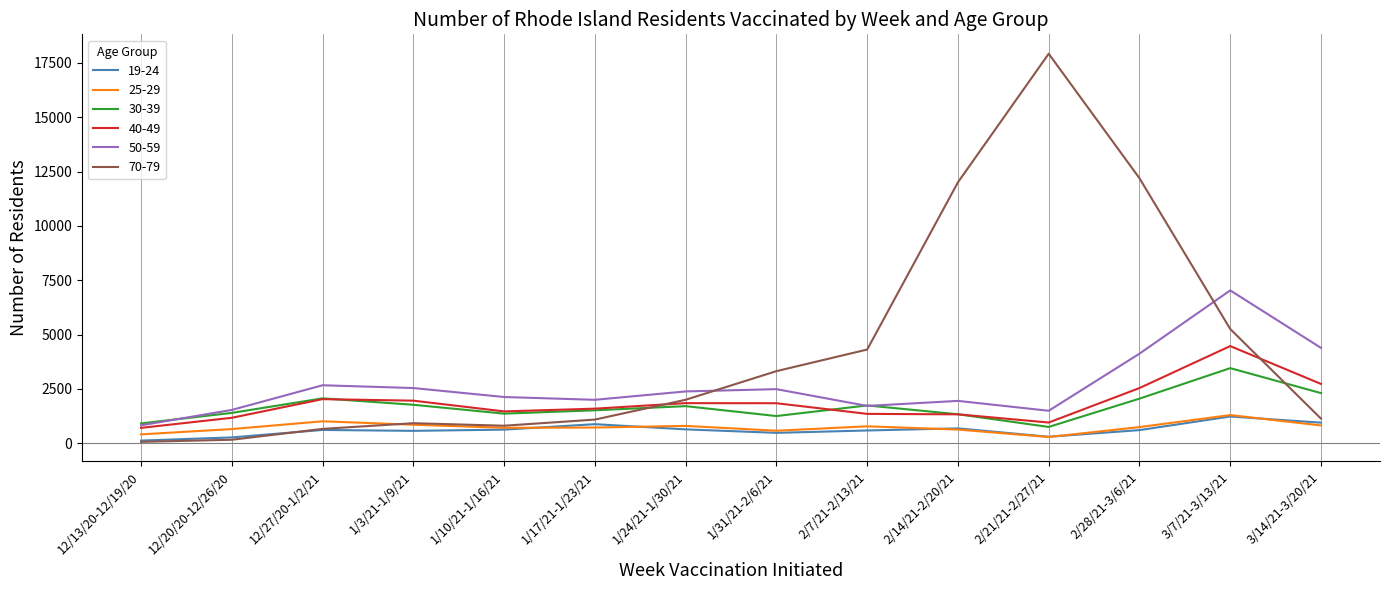

What is the smallest value displayed?

65